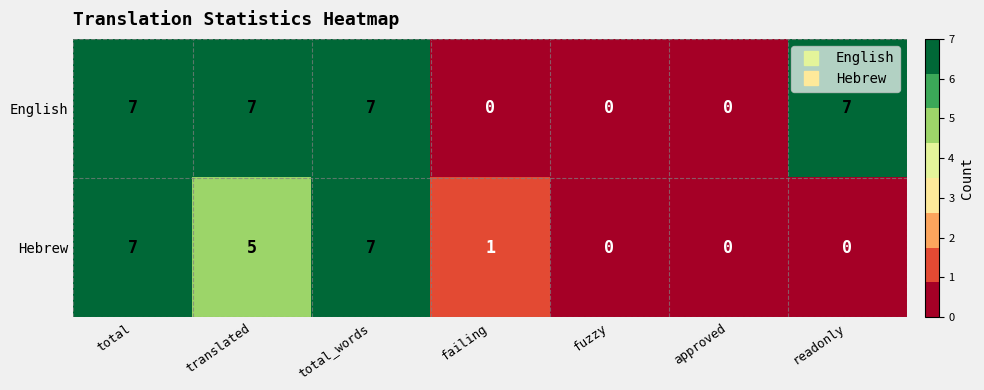

Which series changed the most between translated and fuzzy?

English